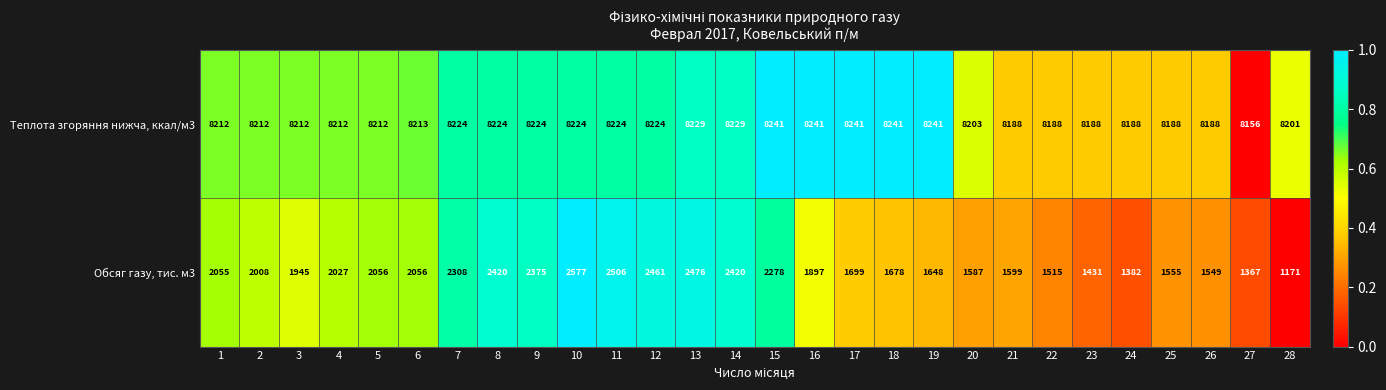

What is the sum of the Обсяг газу, тис. м3 values at 19 and 25?

3203